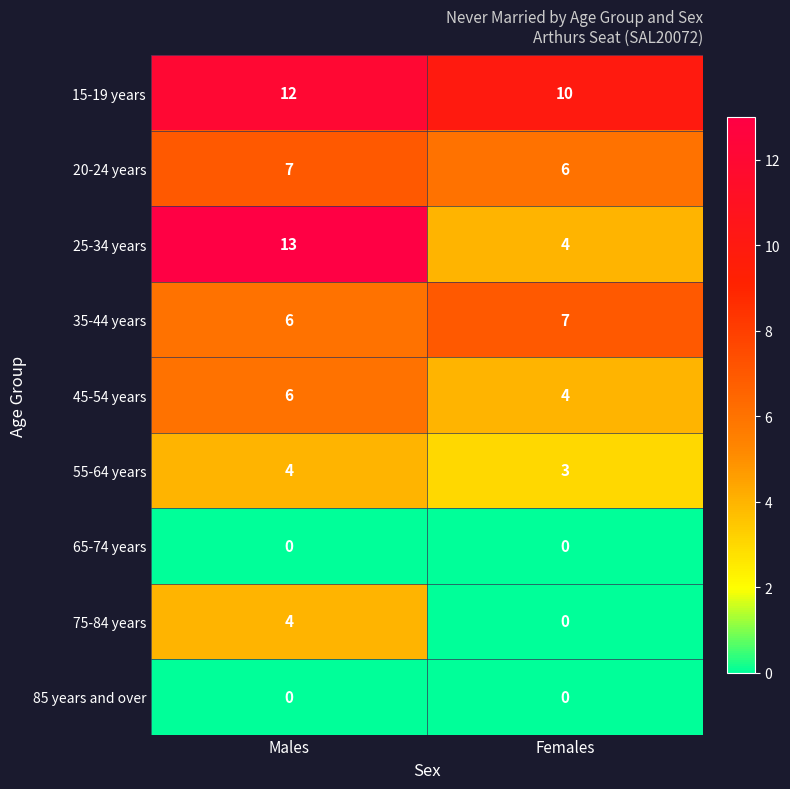

The 45-54 years series shows 6 at Males. True or false?

True